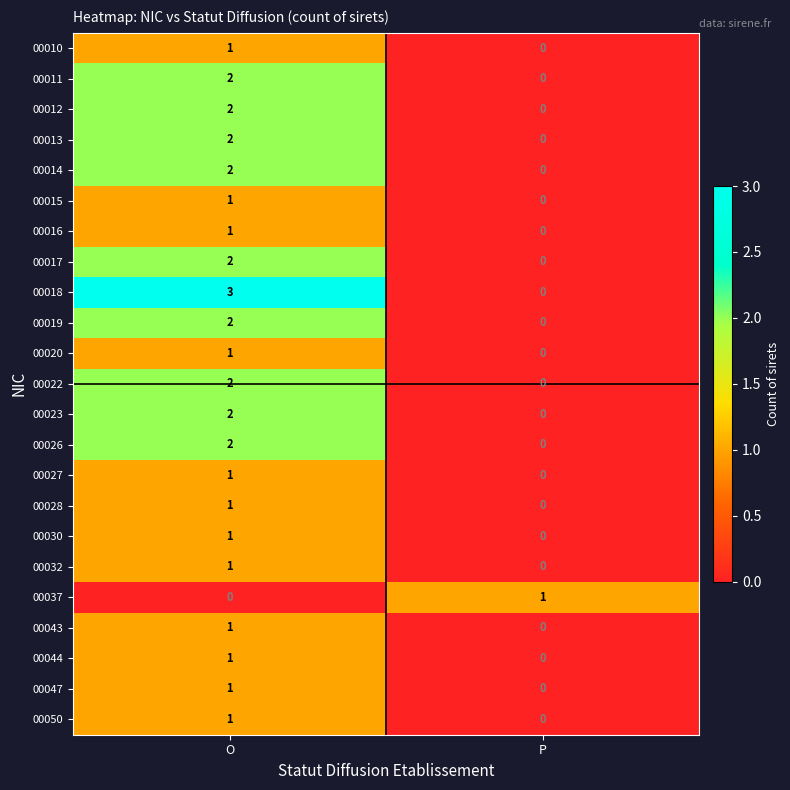

How many data points does each series have?

2